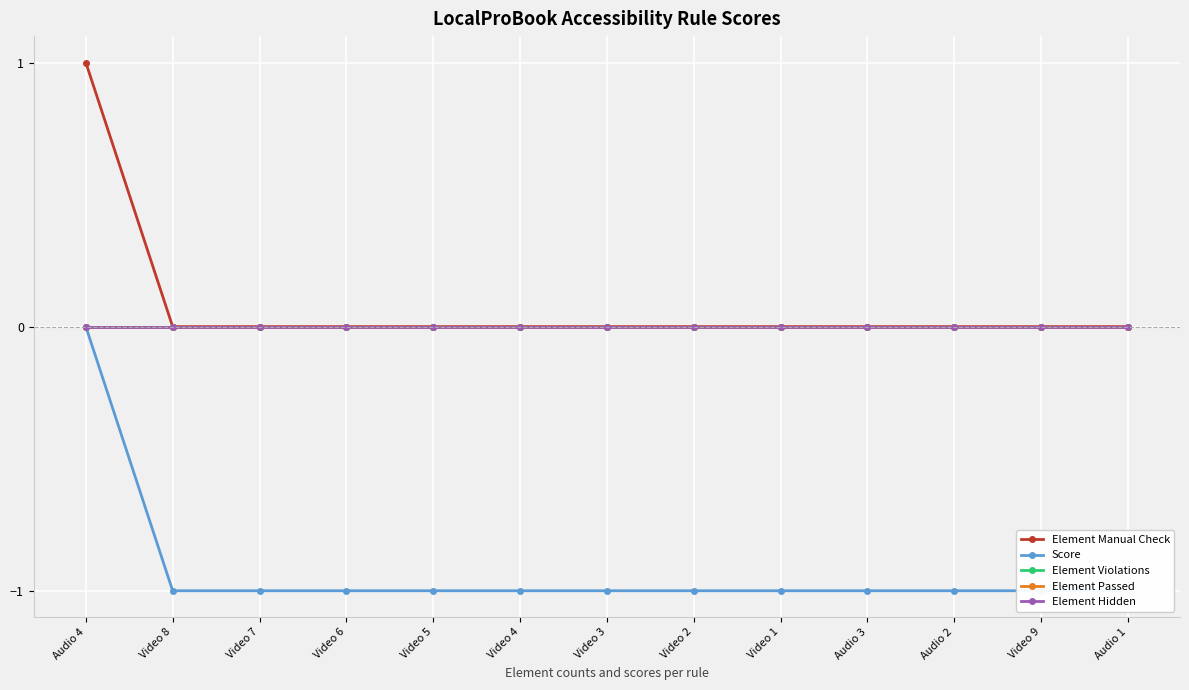

Which series has the largest range (max minus min)?

Element Manual Check